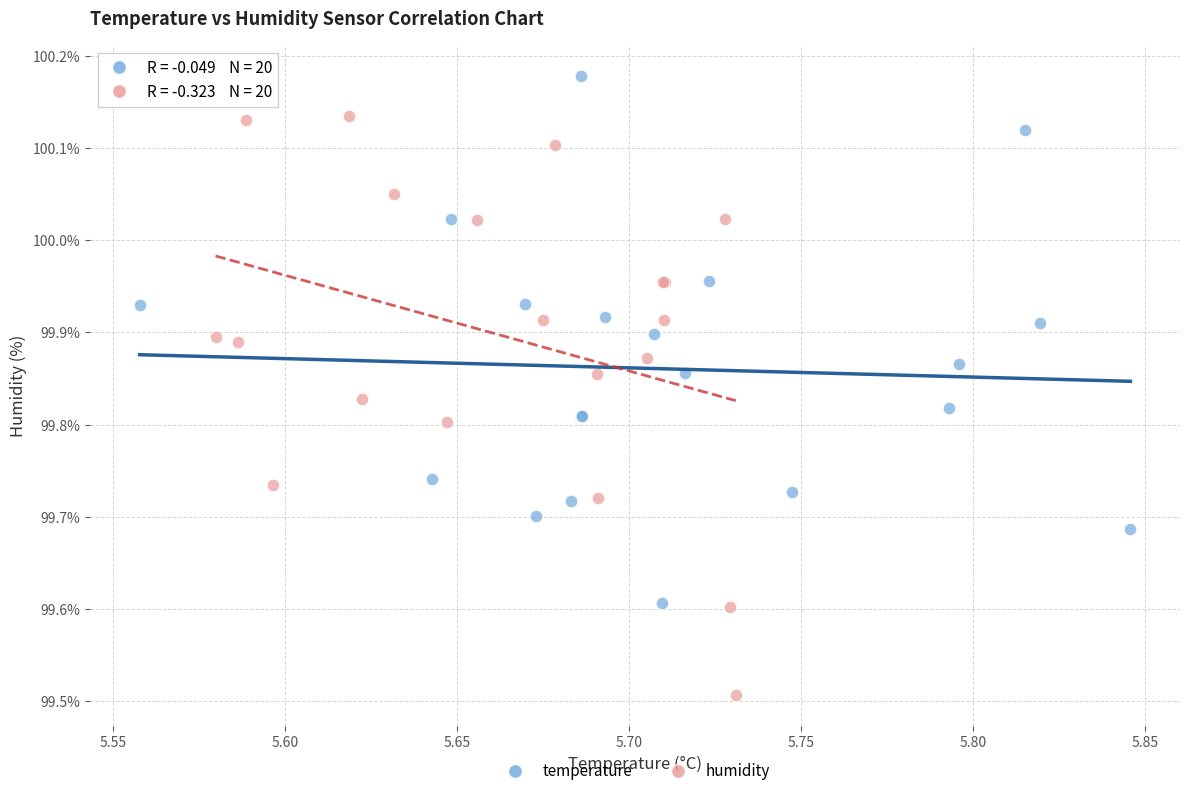

Which series reaches the maximum Y coordinate?

temperature